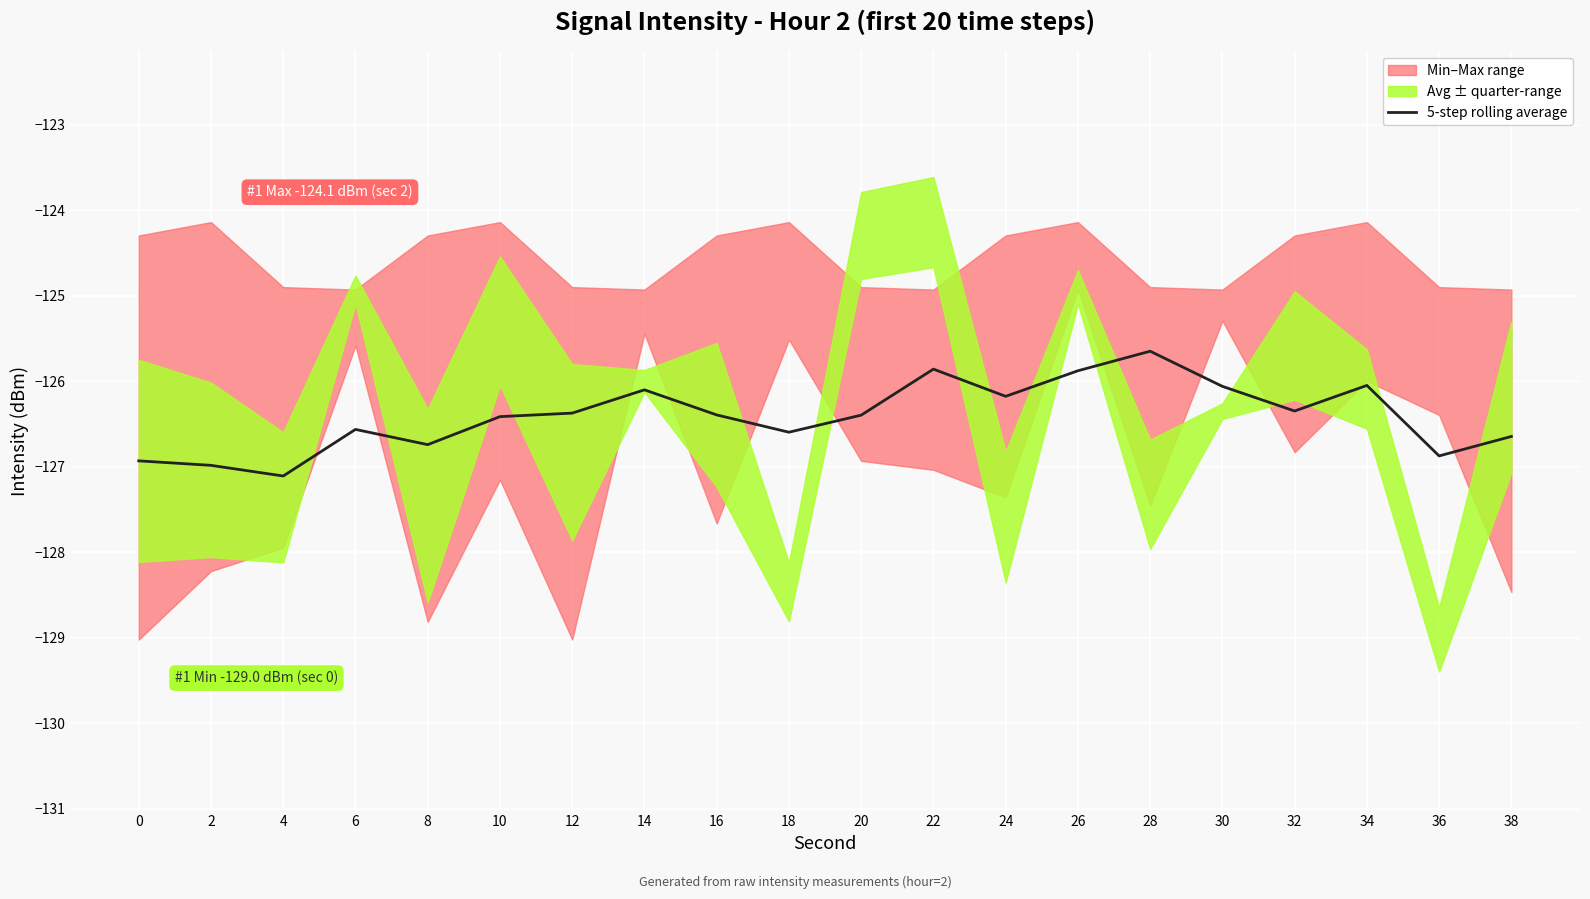

Reading left to right, extract all data points from this chart.

-126.9	-127.0	-127.1	-126.6	-126.7	-126.4	-126.4	-126.1	-126.4	-126.6	-126.4	-125.9	-126.2	-125.9	-125.6	-126.1	-126.3	-126.0	-126.9	-126.6